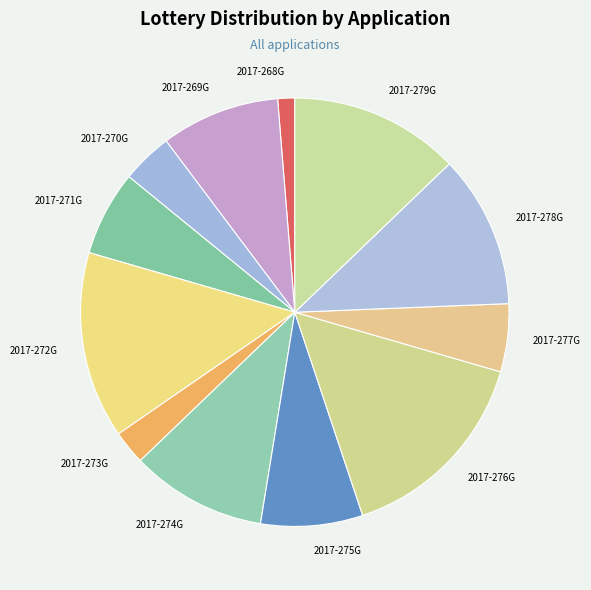

True or false: 2017-268G accounts for 11% of the total.

False